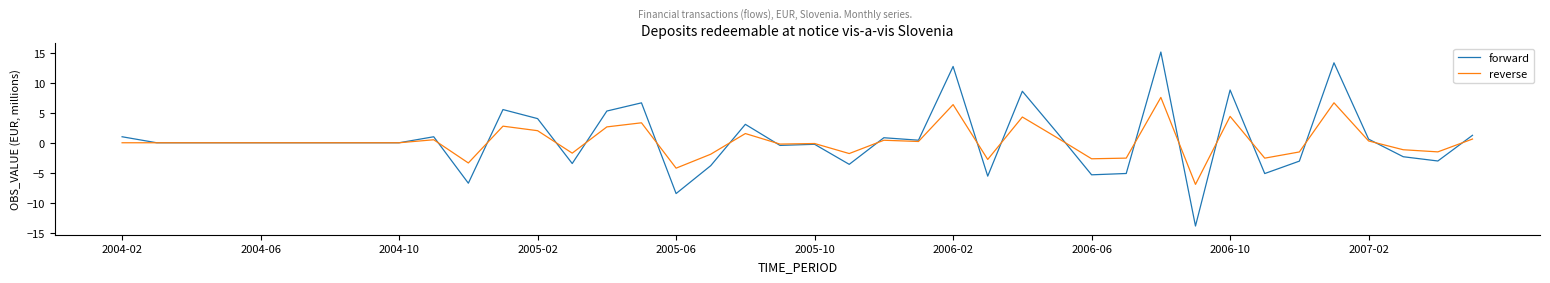

Rank the series by their maximum value, from highest to lowest.

forward, reverse